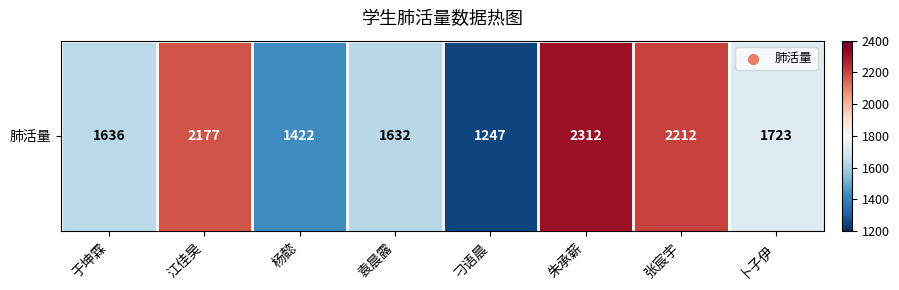

Between 刁语晨 and 卜子伊, which is larger?

卜子伊